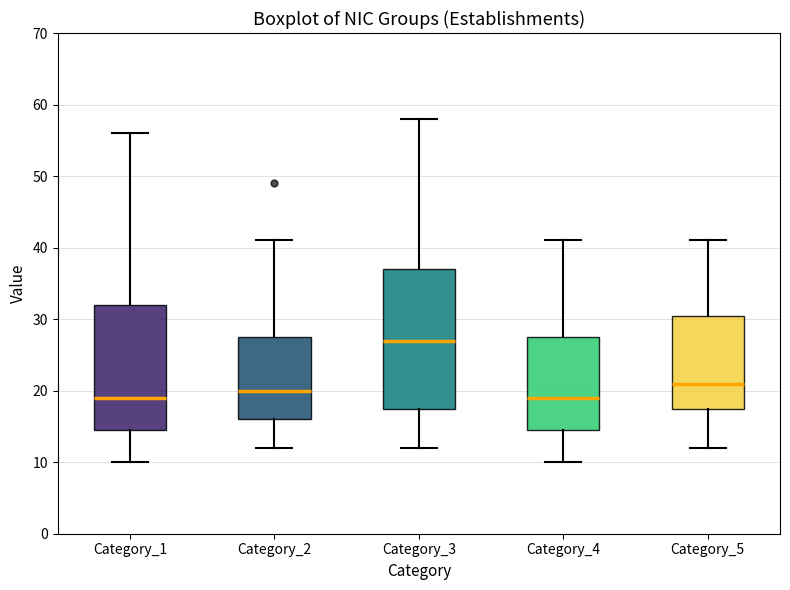

Reading left to right, transcribe this box plot: for each box, give where its median line is, the range the box spans, and where its two whiskers end, as read against the y-axis. The values are not printed on the chart, so give them approximately, as read against the axis.

Category_1: median 19, box 15 to 32, whiskers 10 to 56
Category_2: median 20, box 16 to 28, whiskers 12 to 41
Category_3: median 27, box 18 to 37, whiskers 12 to 58
Category_4: median 19, box 15 to 28, whiskers 10 to 41
Category_5: median 21, box 18 to 31, whiskers 12 to 41